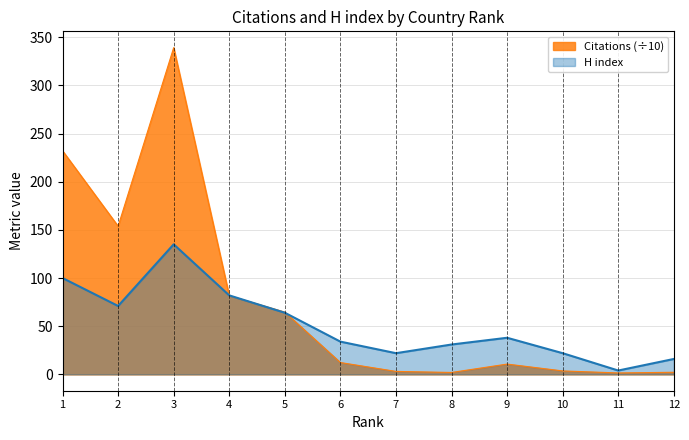

Reading right to left, transcribe all the data shown in this chart.

Citations: 12=2.2	11=1.5	10=3.6	9=10.7	8=2.0	7=3.1	6=12.3	5=64.6	4=81.7	3=339.1	2=153.8	1=232.1
H index: 12=16.0	11=4.0	10=22.0	9=38.0	8=31.0	7=22.0	6=34.0	5=64.0	4=82.0	3=135.0	2=71.0	1=100.0